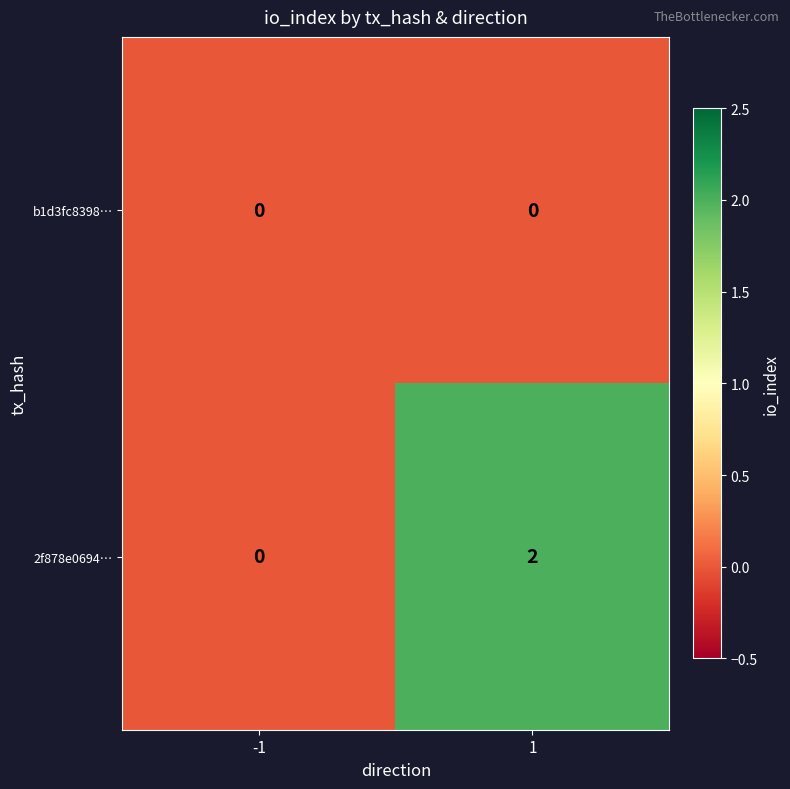

How many categories are shown in the chart?

2